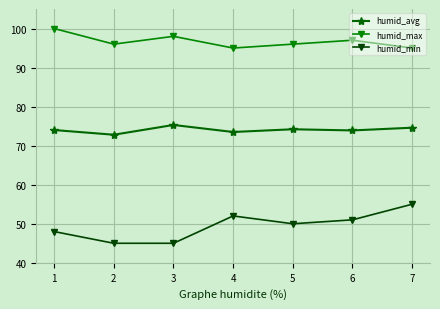

Is this an area chart (filled region under the line)?

No